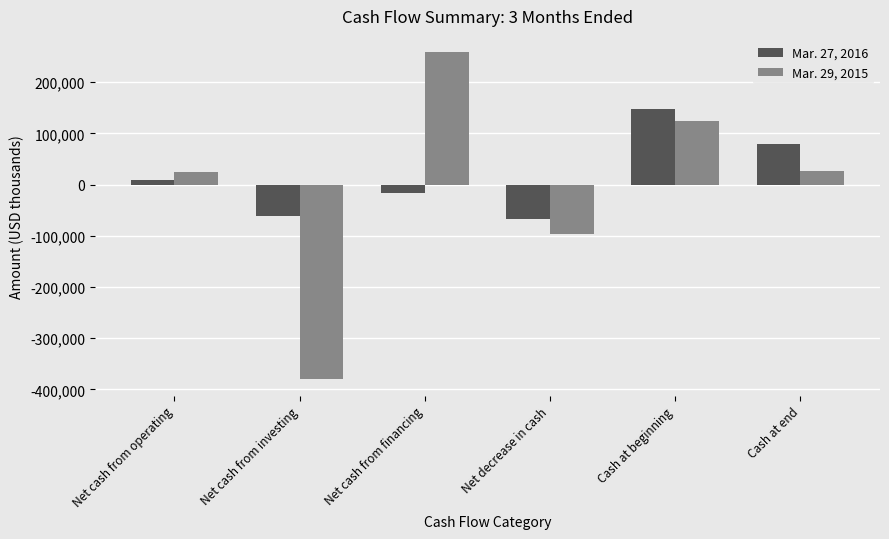

Read the Mar. 29, 2015 value at Cash at end.

26929